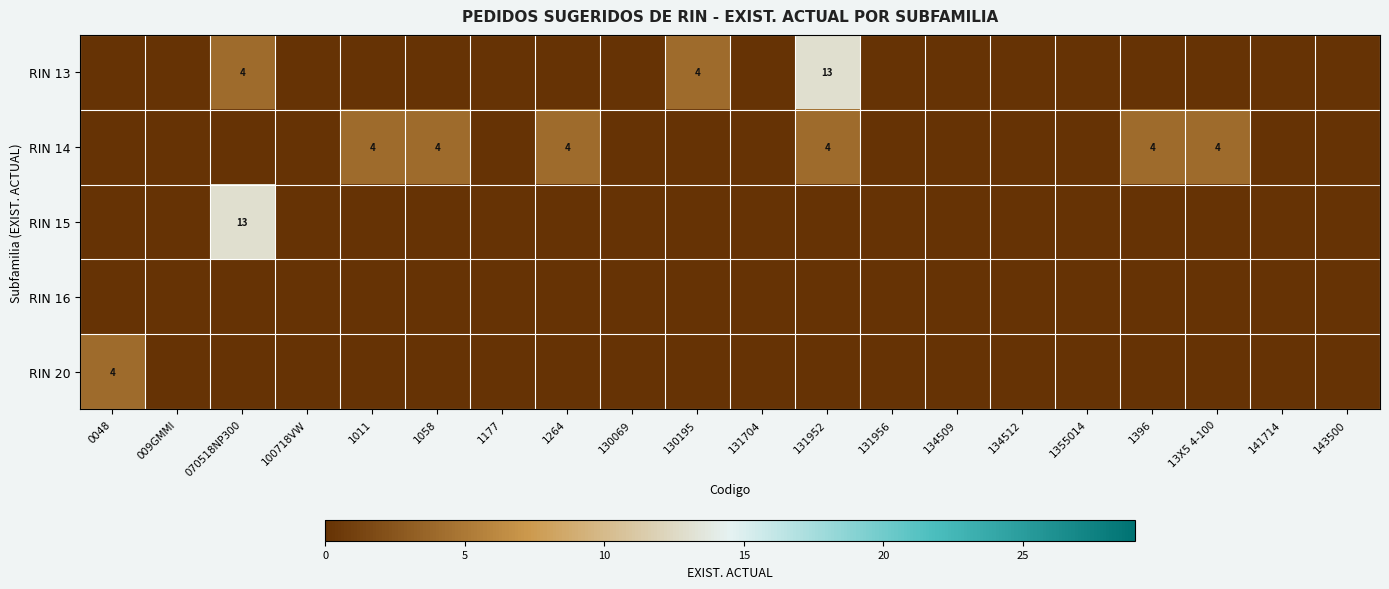

How many data points does each series have?

20